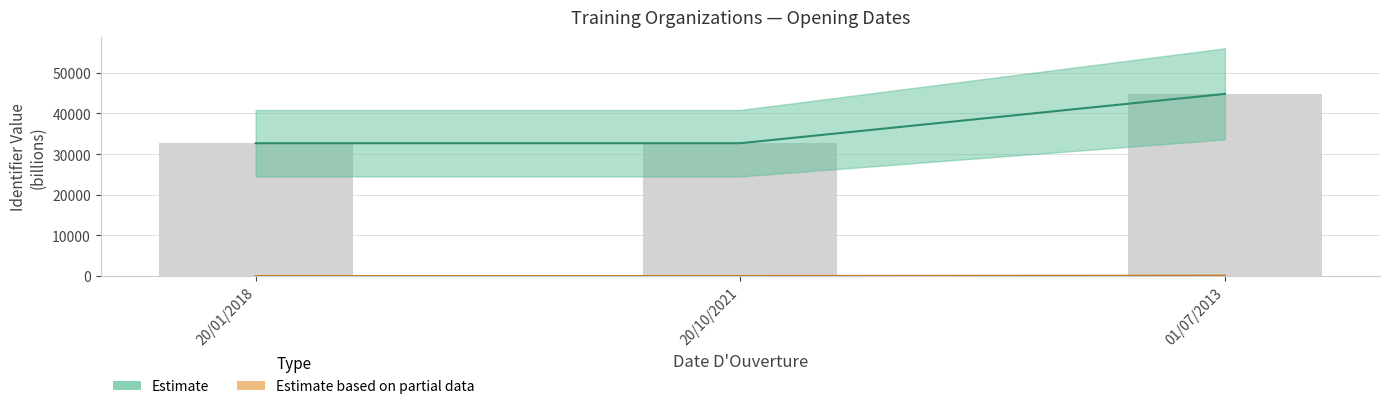

What is the value of the Estimate bar at the 2nd from the left?

32673.9